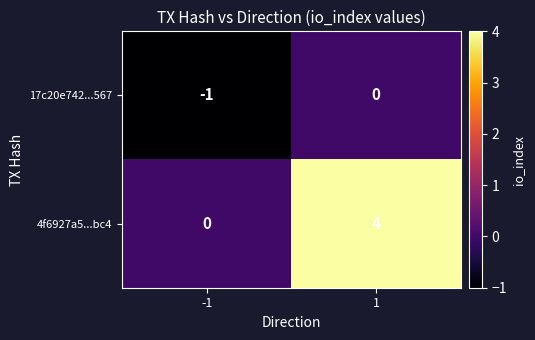

Which series has the largest range (max minus min)?

4f6927a5...bc4